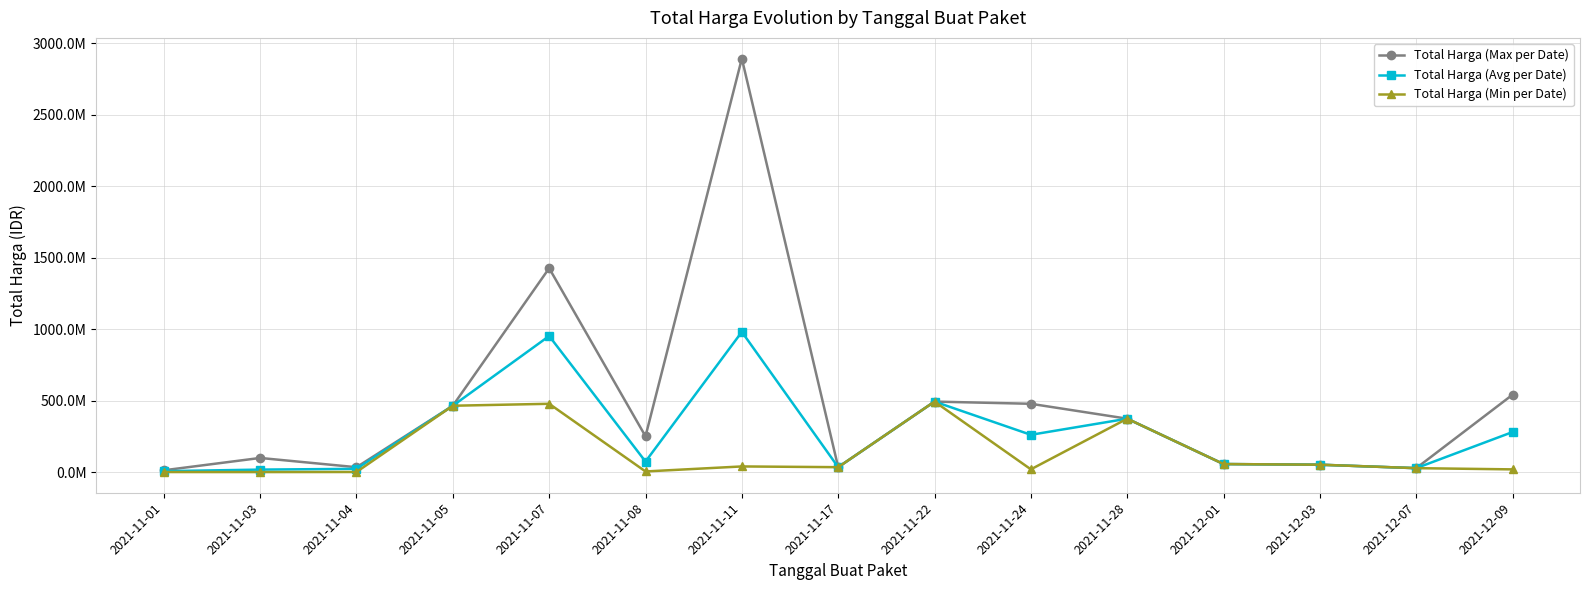

What are all the series names shown in the legend?

Total Harga (Max per Date), Total Harga (Avg per Date), Total Harga (Min per Date)